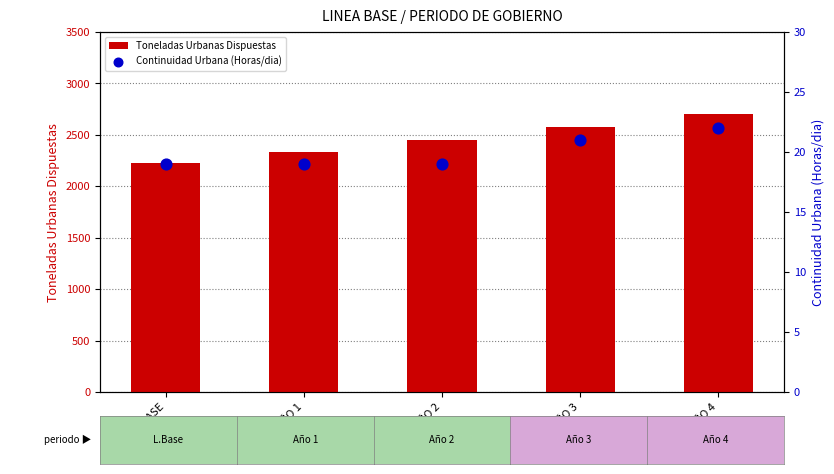

At how many categories does at least one series exceed 1232?

5